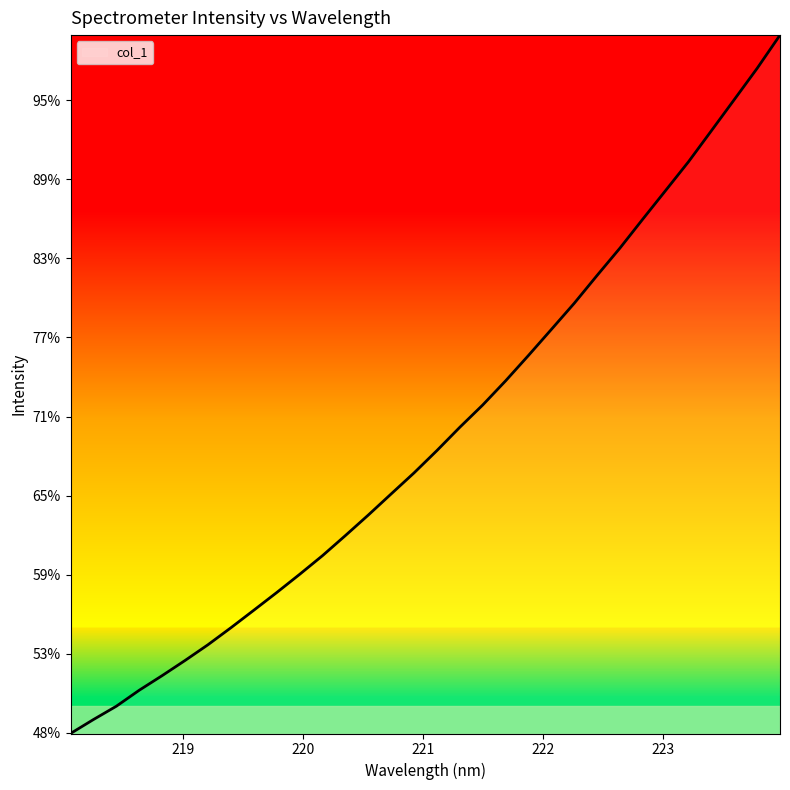

Does the chart have visible grid lines?

No